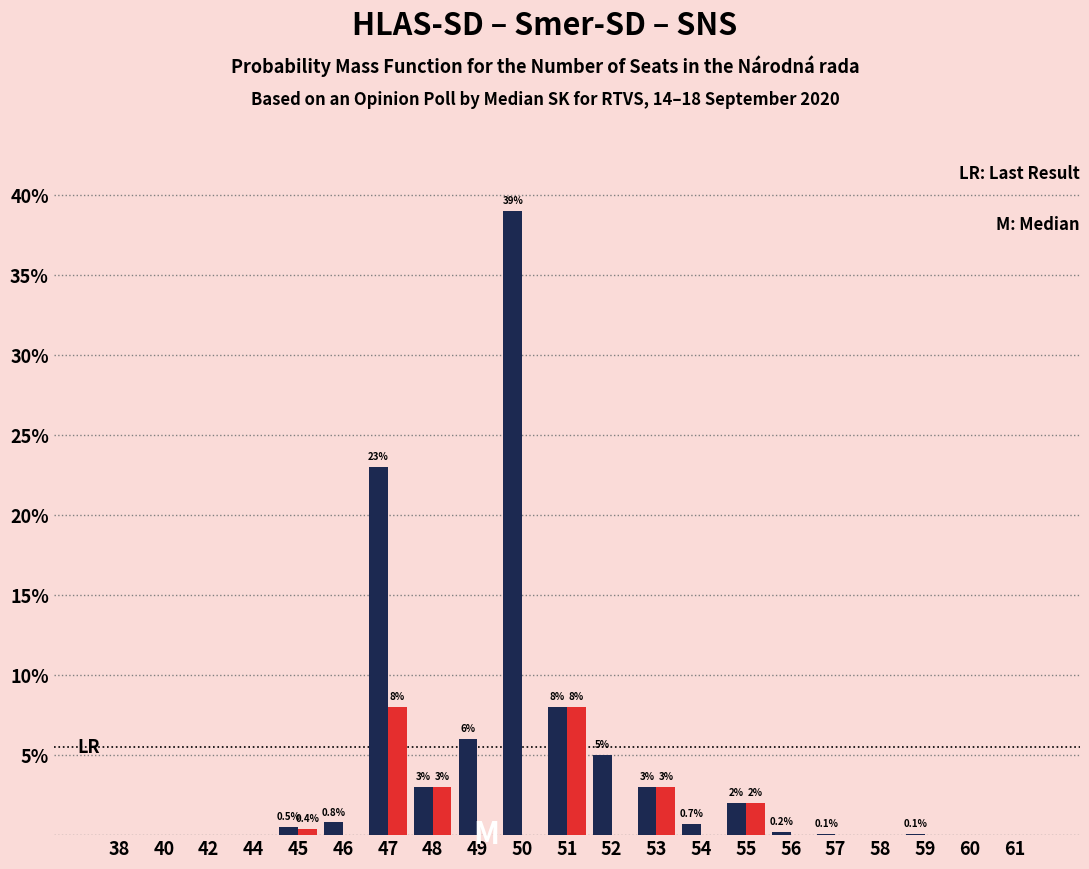

What is the total value across all series at 49?

6.0